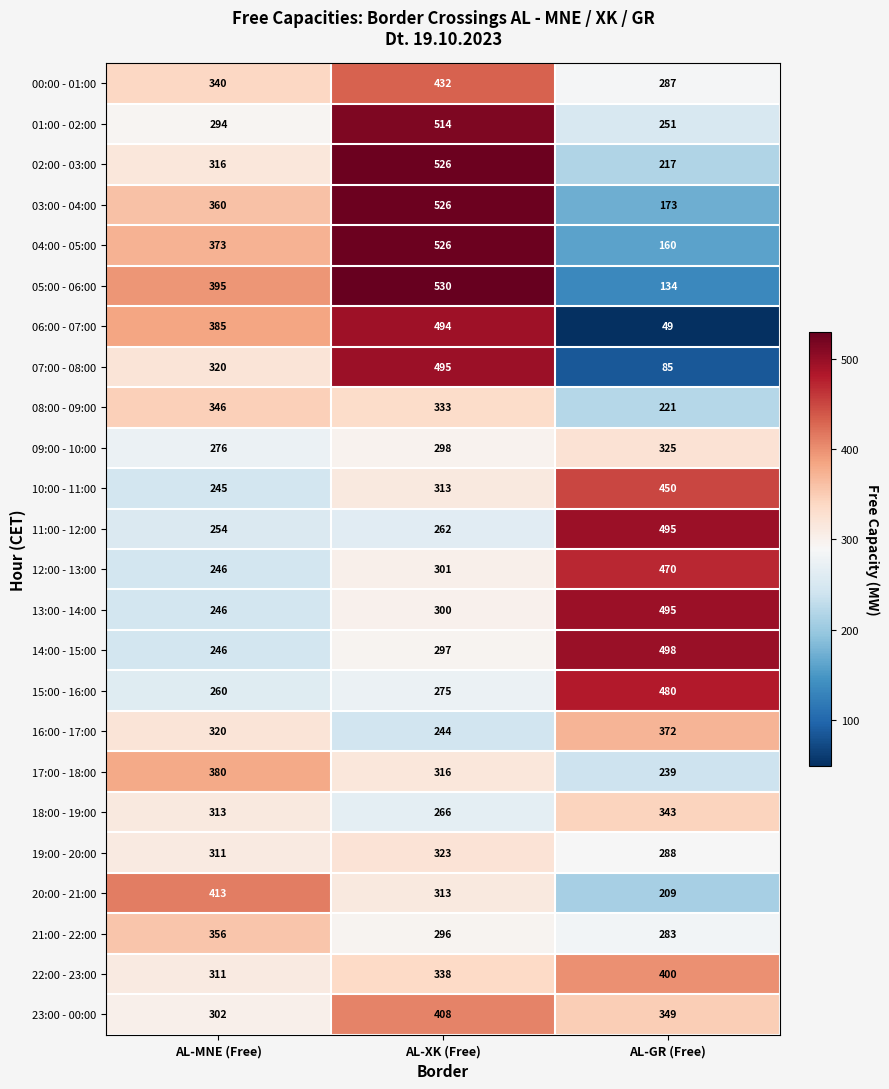

At which category is the sum across all series the highest?

AL-XK (Free)